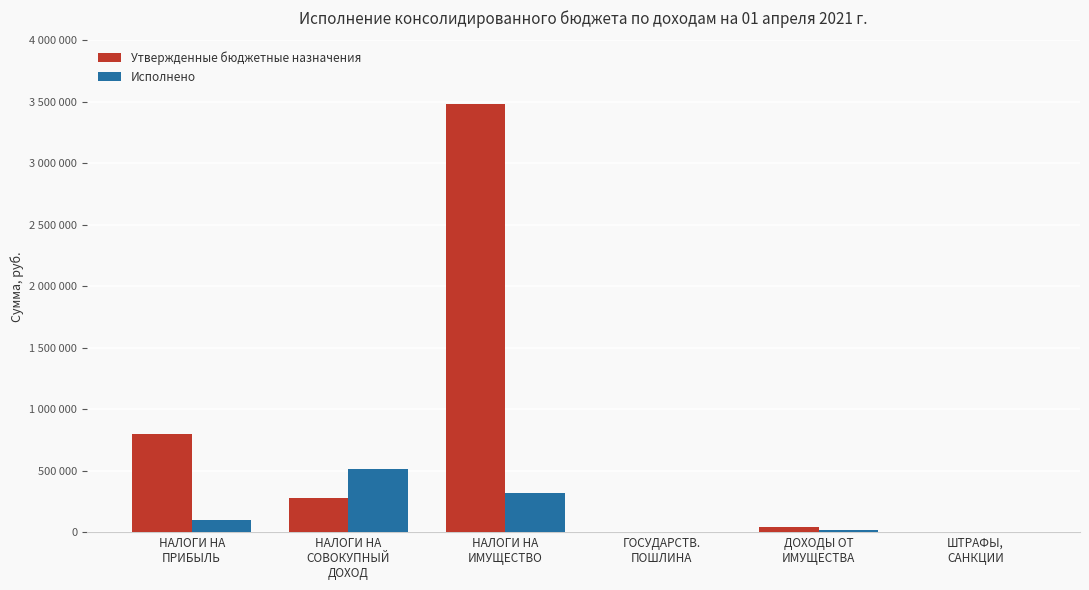

Which series has the largest range (max minus min)?

Утвержденные бюджетные назначения